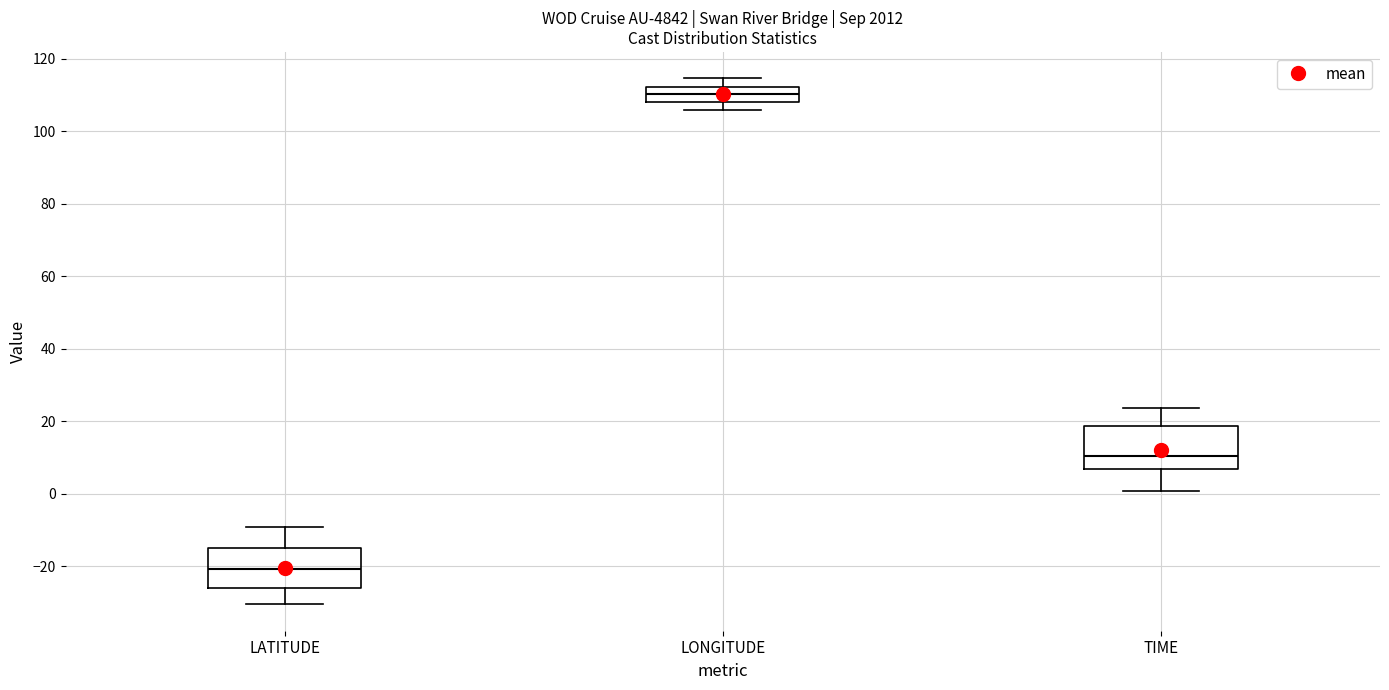

Reading left to right, transcribe this box plot: for each box, give where its median line is, the range the box spans, and where its two whiskers end, as read against the y-axis. The values are not printed on the chart, so give them approximately, as read against the axis.

LATITUDE: median -20, box -26 to -16, whiskers -30 to -10
LONGITUDE: median 110, box 108 to 112, whiskers 106 to 114
TIME: median 10, box 6 to 18, whiskers 0 to 24